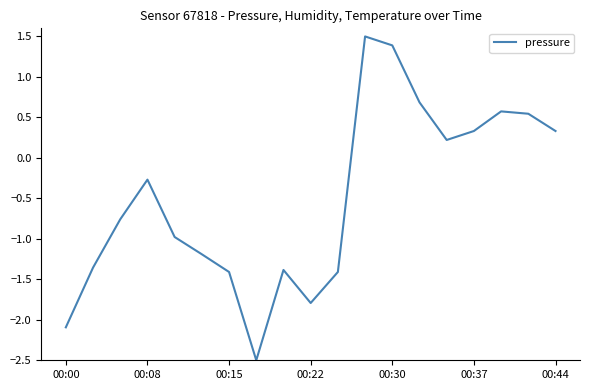

What is the maximum value shown in the chart?

1.5